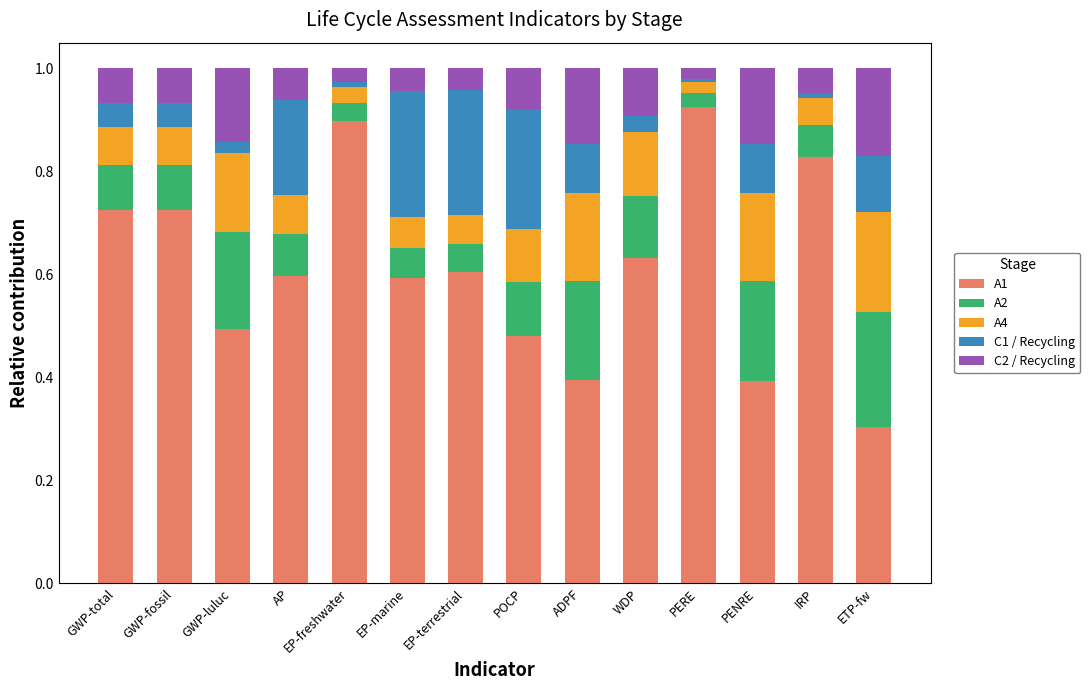

The A1 series shows 0.6 at AP. True or false?

True